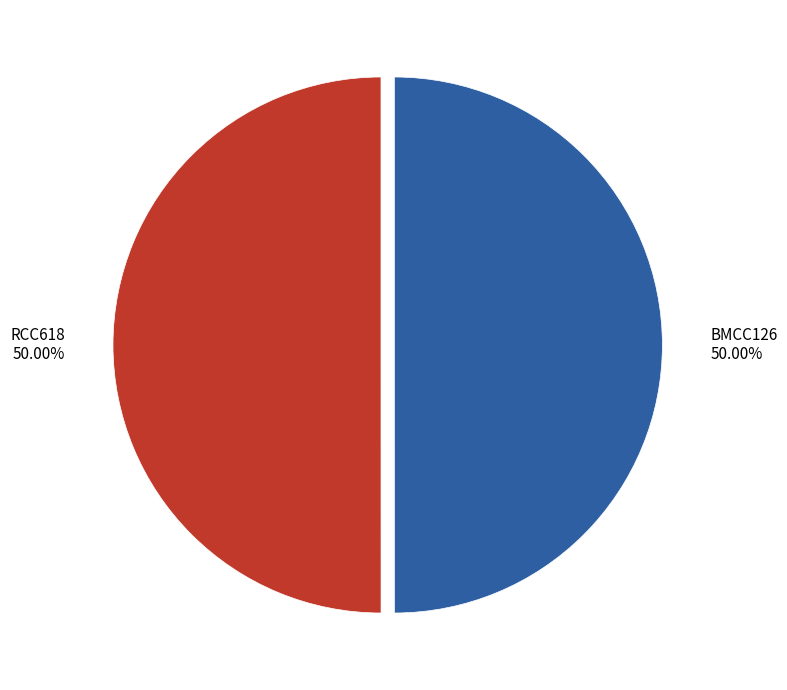

How many slices are in this pie chart?

2